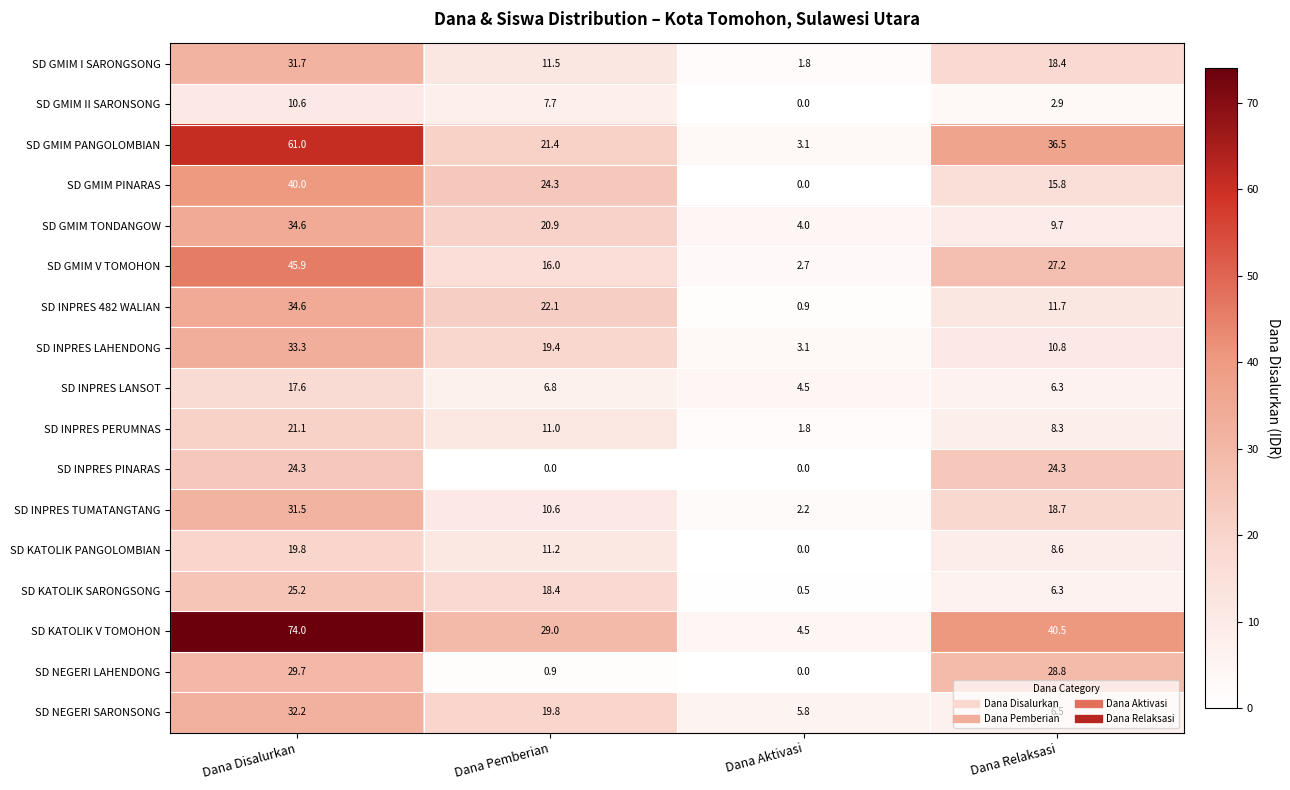

Is it true that SD GMIM PINARAS equals 0.0 at Dana Aktivasi?

True